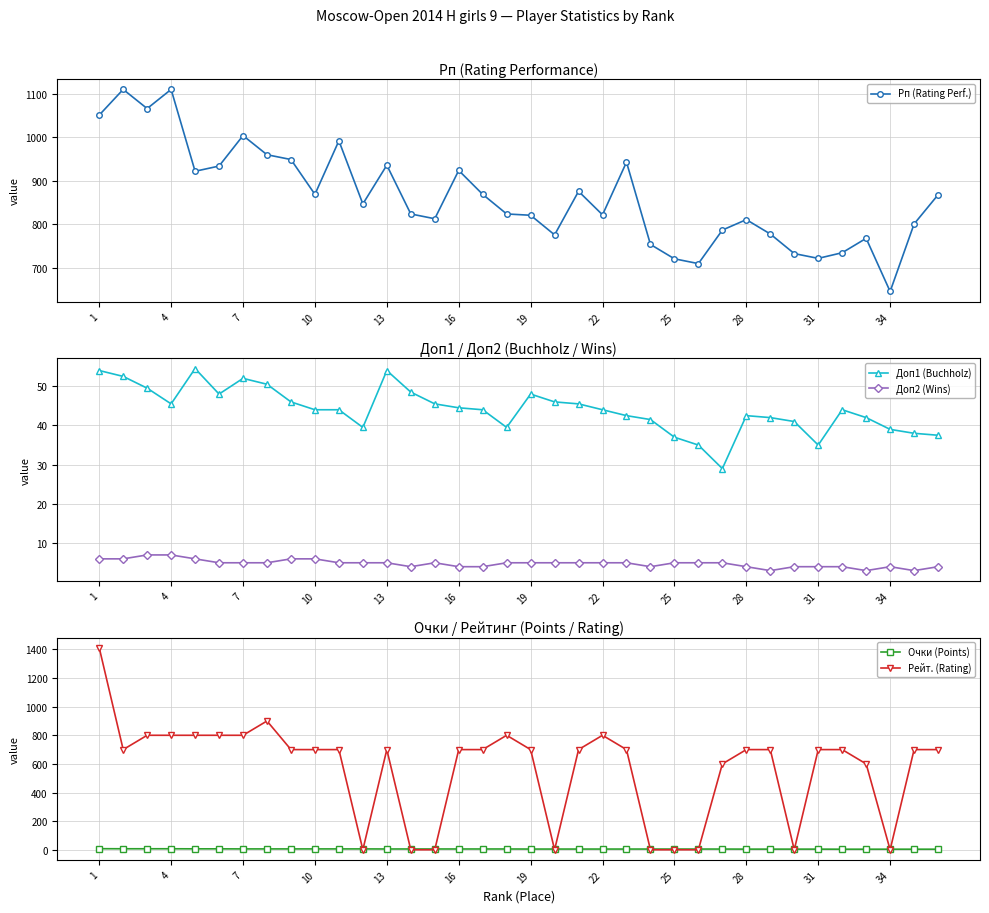

True or false: Доп2 (Wins) and Доп1 (Buchholz) intersect in this chart.

False